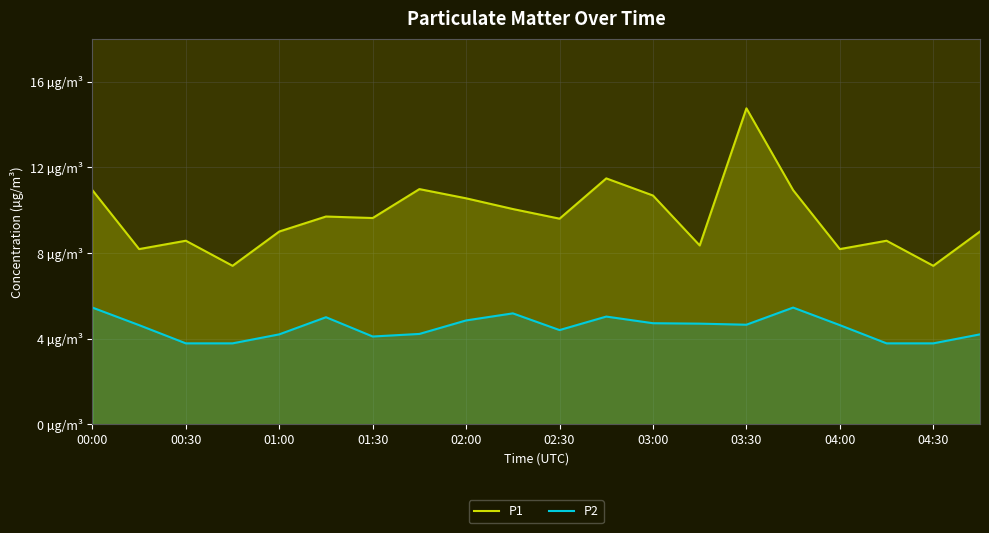

True or false: P1 and P2 cross at least once.

False